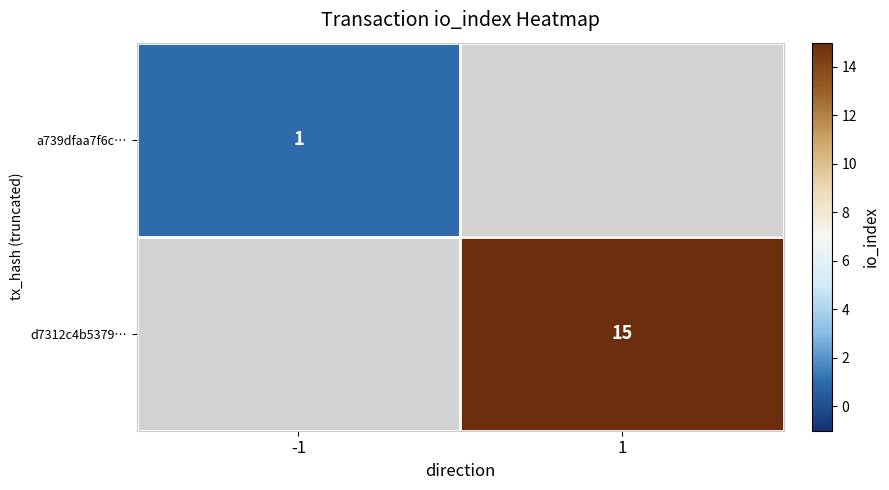

Is it true that d7312c4b5379… equals 15 at 1?

True